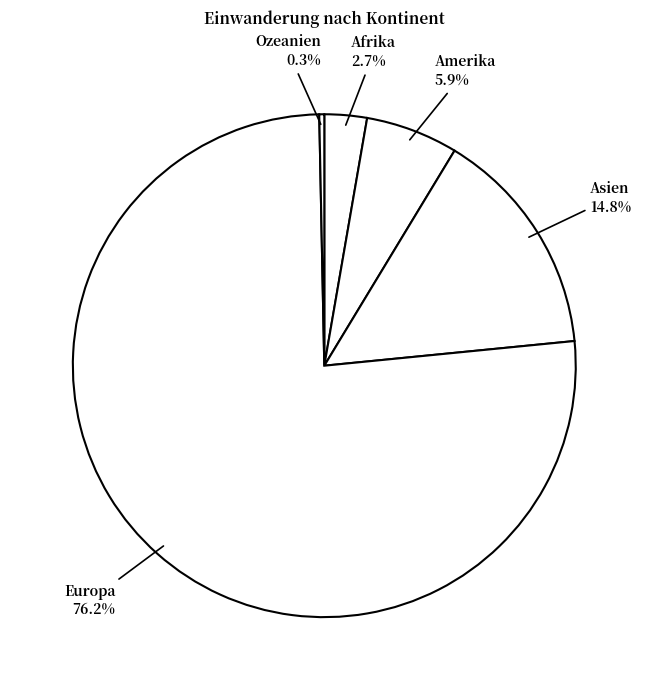

How many slices are in this pie chart?

5